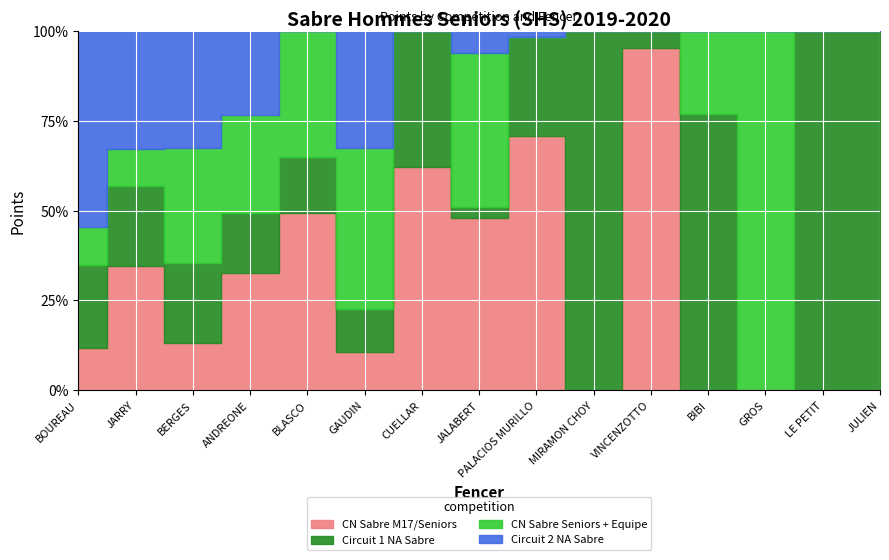

Is it true that CN Sabre Seniors + Equipe equals 0 at LE PETIT?

True